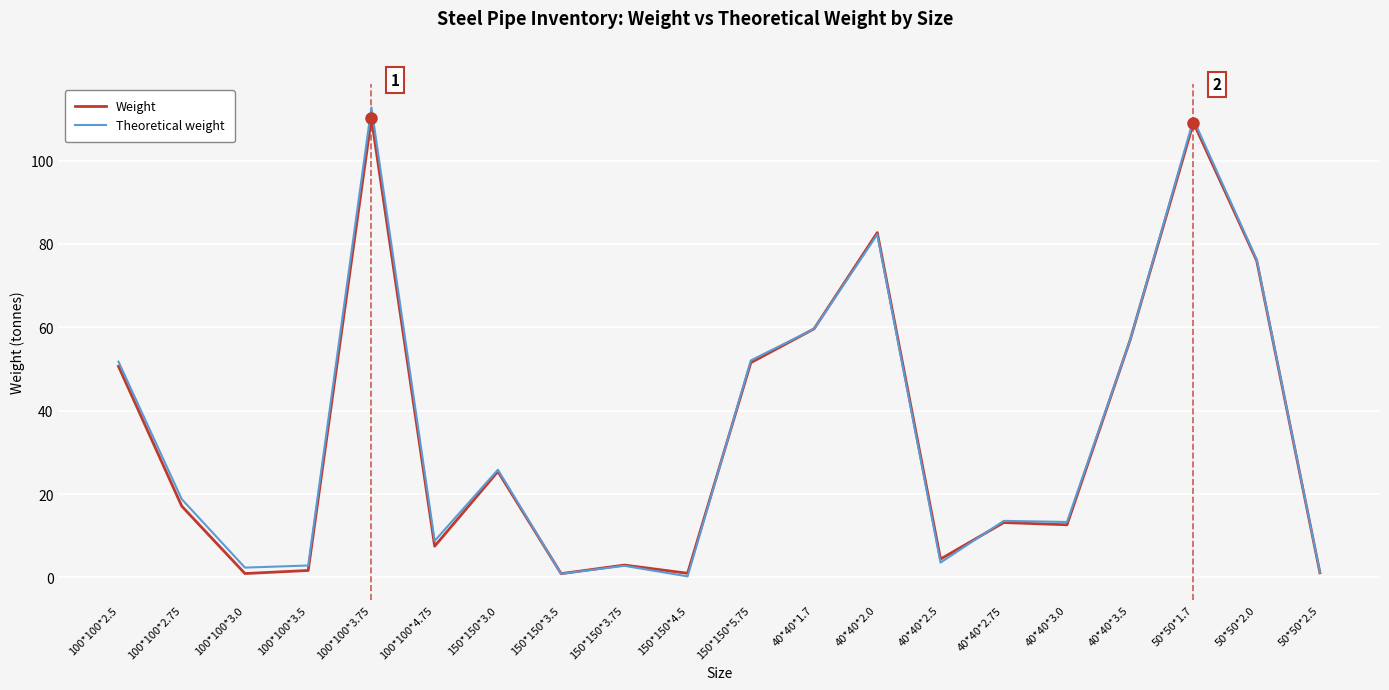

Is the value of Weight at 40*40*2.5 greater than the value of Theoretical weight at 40*40*3.0?

No